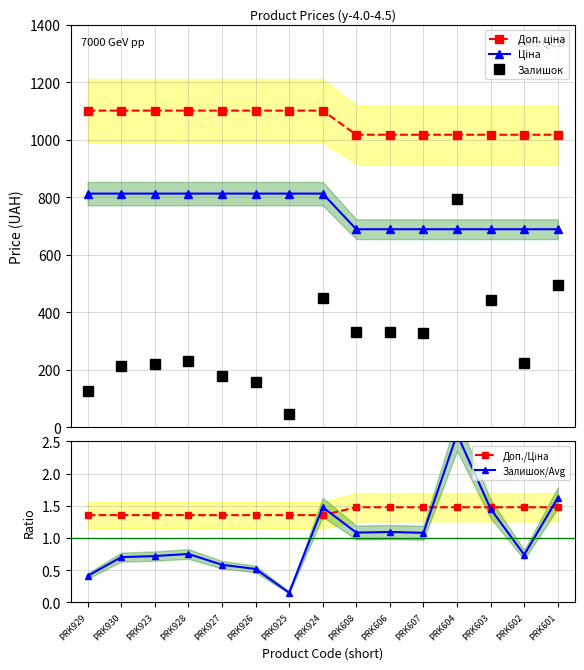

The Доп. ціна series shows 1017.8 at PRK604. True or false?

True